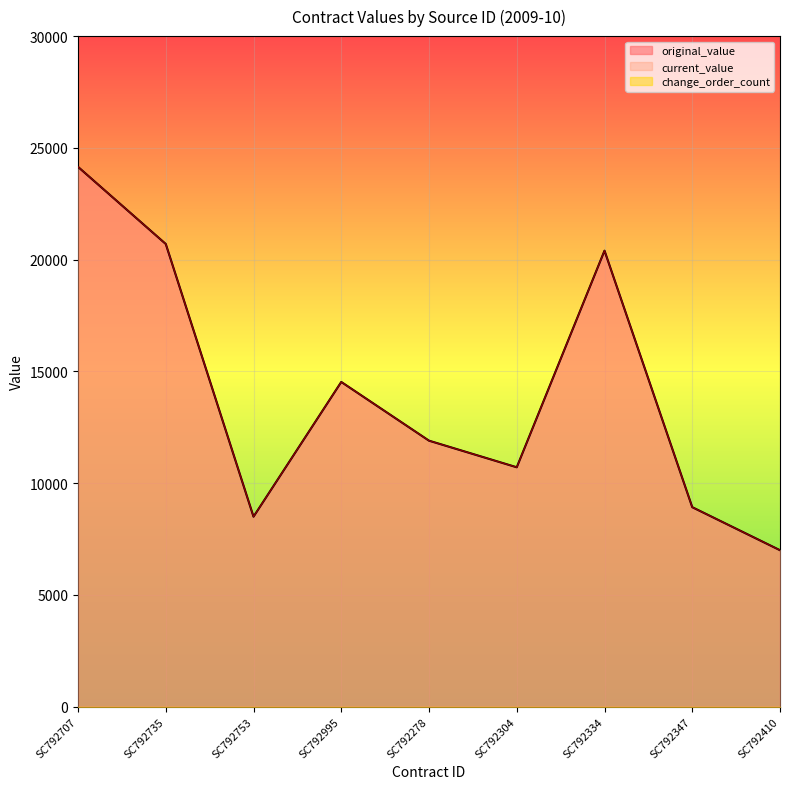

The value of original_value at SC792753 is 13236.7. True or false?

False